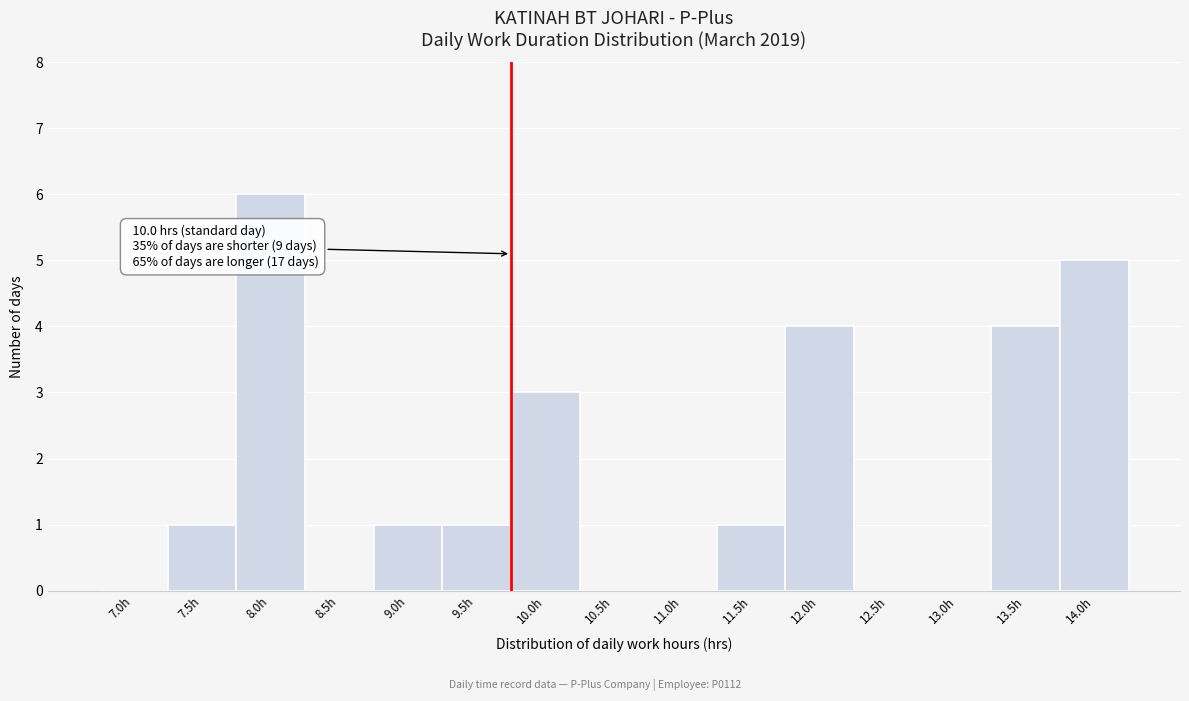

Reading left to right, what are all the values shown in this chart?

7.0h=0	7.5h=1	8.0h=6	8.5h=0	9.0h=1	9.5h=1	10.0h=3	10.5h=0	11.0h=0	11.5h=1	12.0h=4	12.5h=0	13.0h=0	13.5h=4	14.0h=5